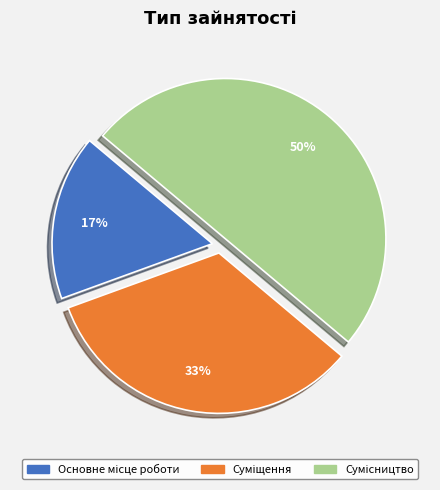

How many segments does this pie chart have?

3